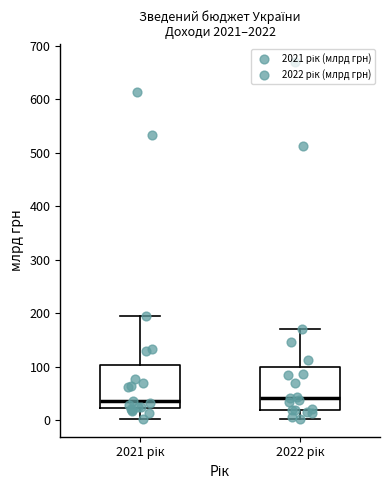

Reading left to right, read every box against the y-axis: the position of its median line, the range the box covers, and the ends of its whiskers. The values are not printed on the chart, so give them approximately, as read against the axis.

2021 рік: median 40, box 20 to 100, whiskers 0 to 190
2022 рік: median 40, box 20 to 100, whiskers 0 to 170